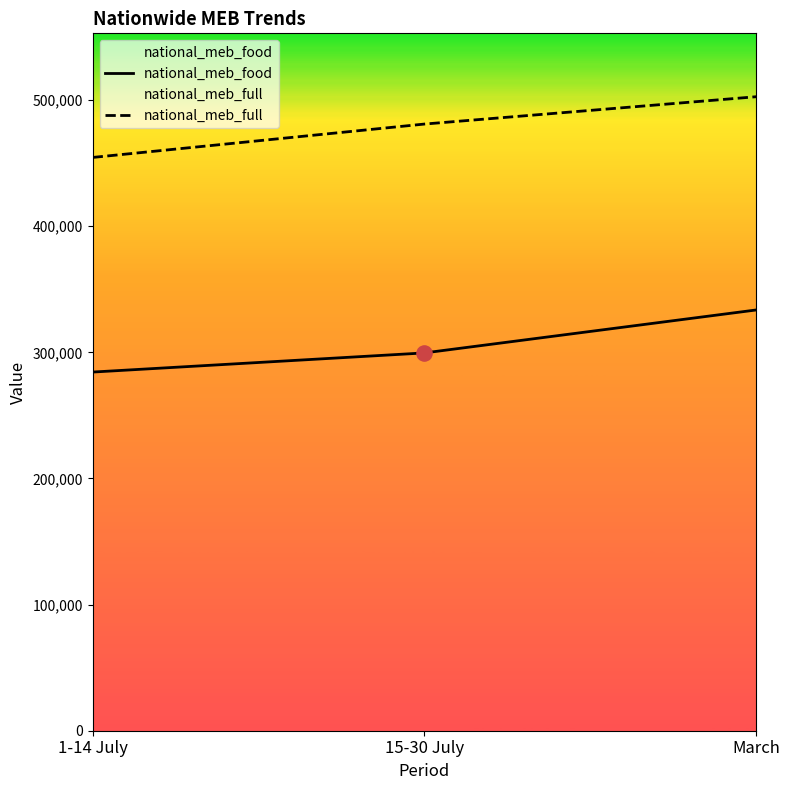

At how many categories does at least one series exceed 399068?

3